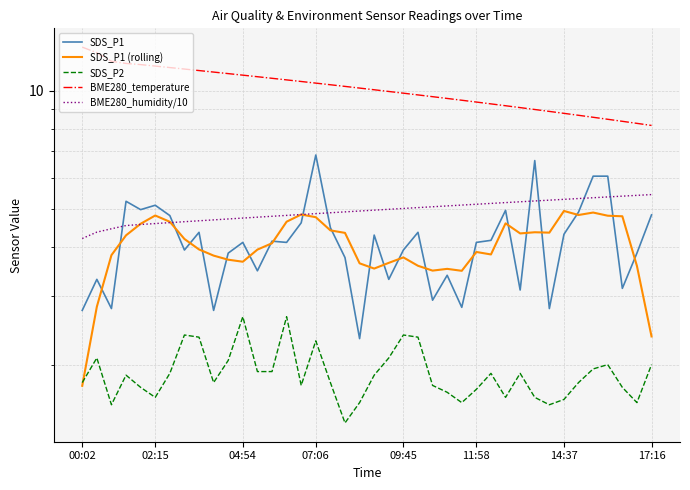

True or false: SDS_P1 has more than 0 interior local peaks.

True